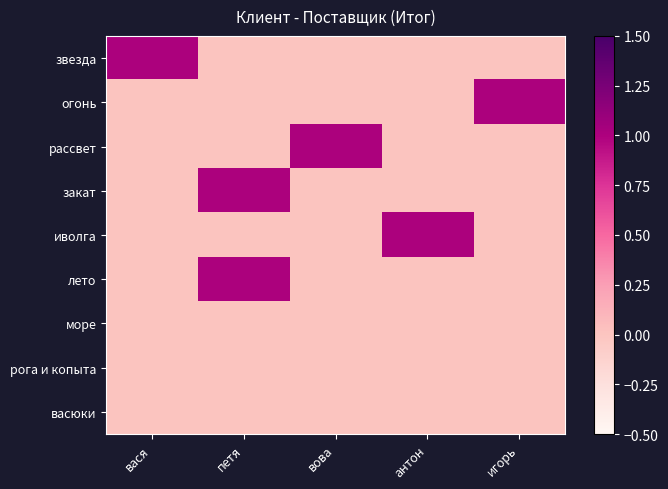

What is the spread (max minus min) of values at вася?

1